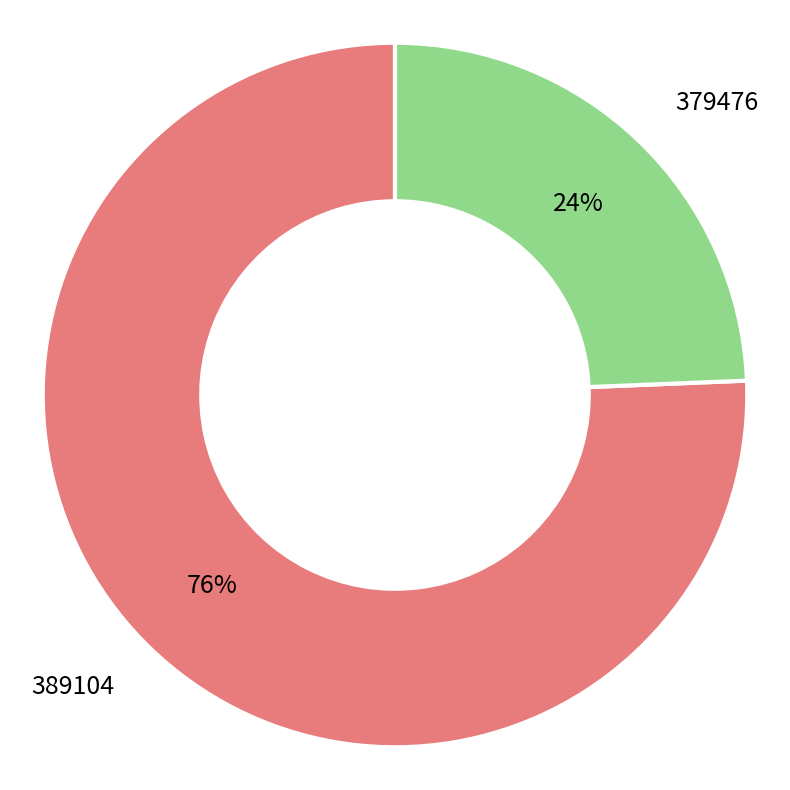

Does 389104 account for over 50% of the chart?

Yes